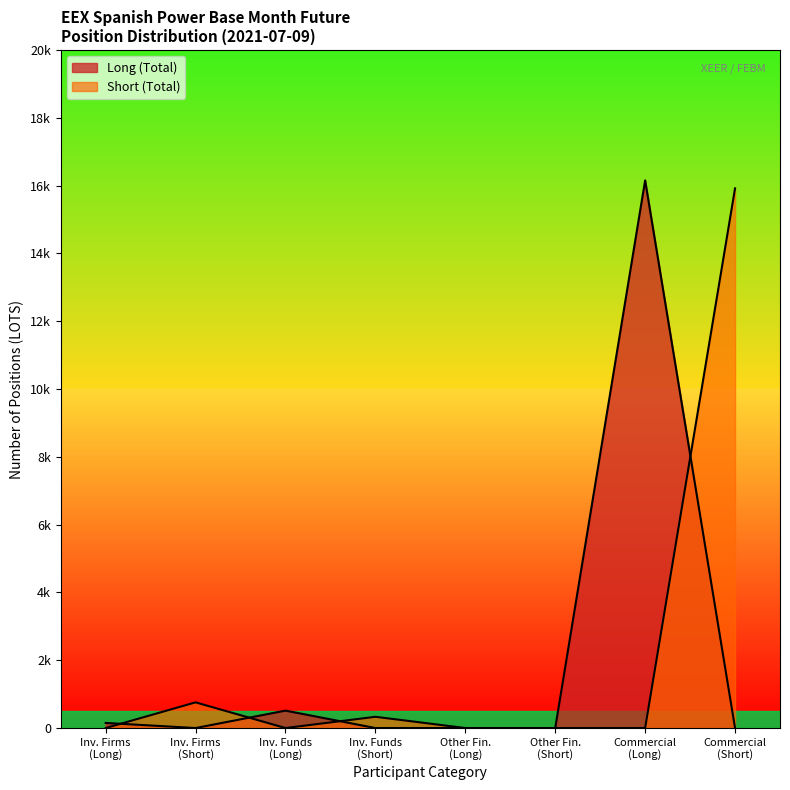

How many lines are shown in the chart?

2